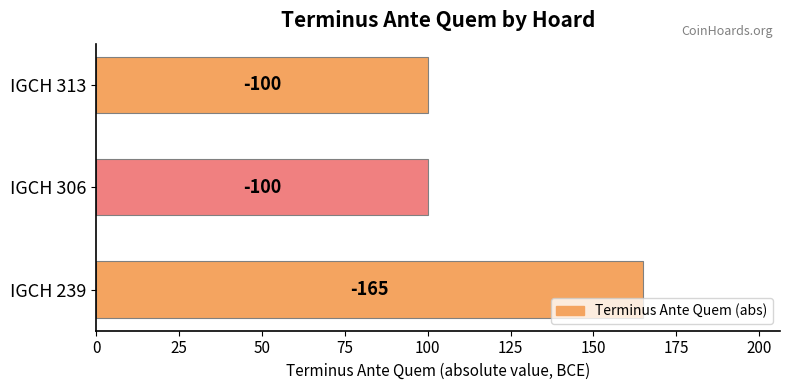

Are the bars horizontal?

Yes